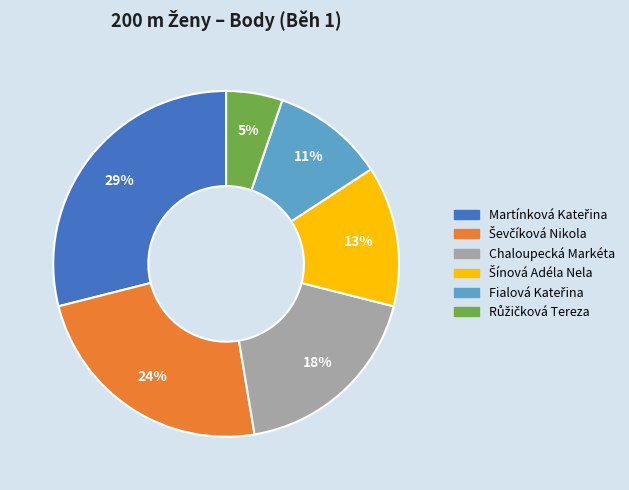

Is there a majority slice in this chart?

No